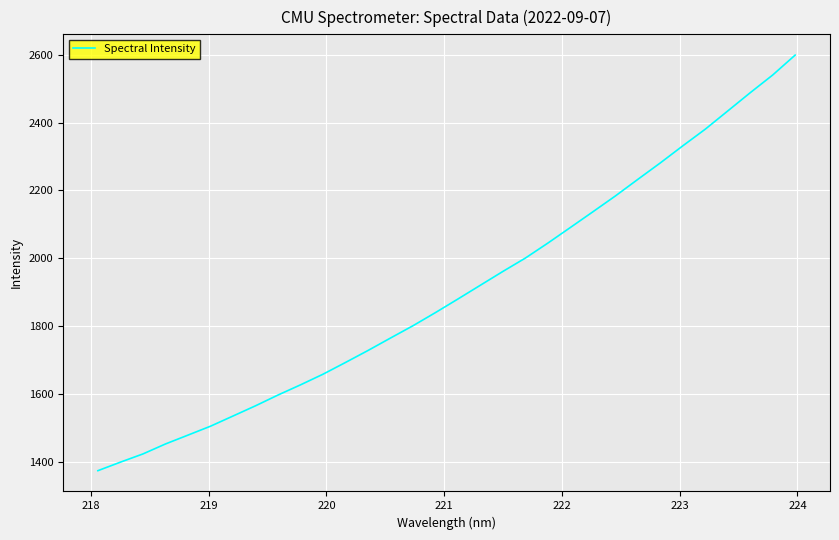

What is the minimum value shown in the chart?

1374.5